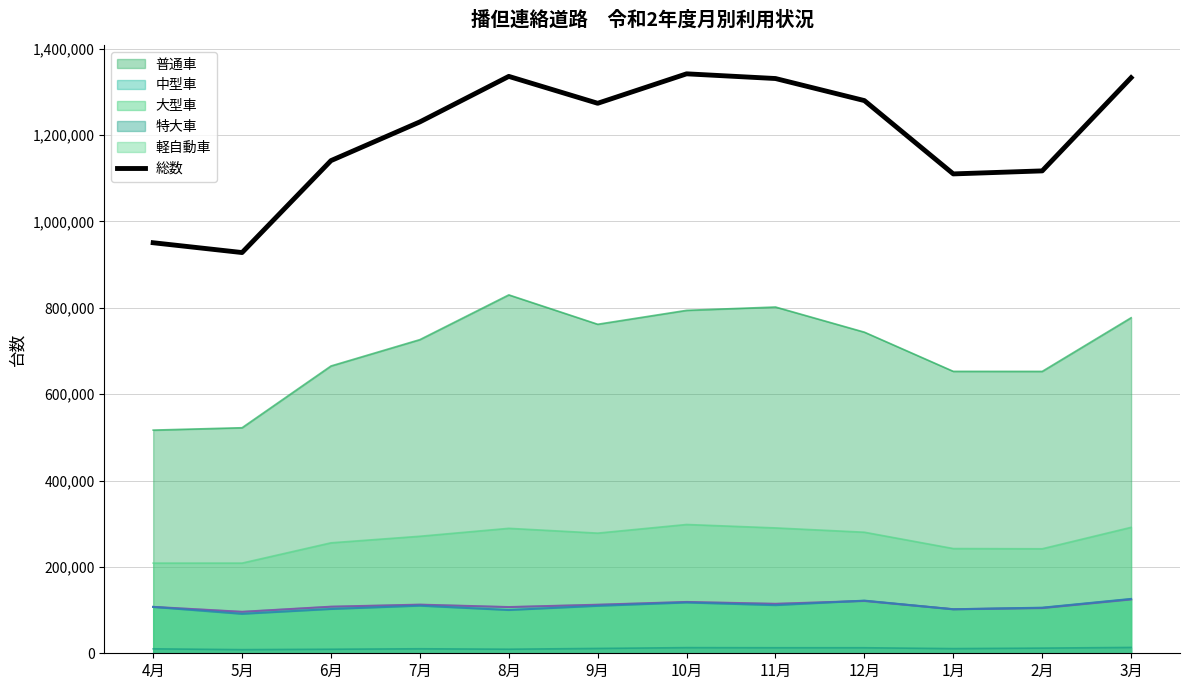

What is the label of the 5th point from the right?

11月